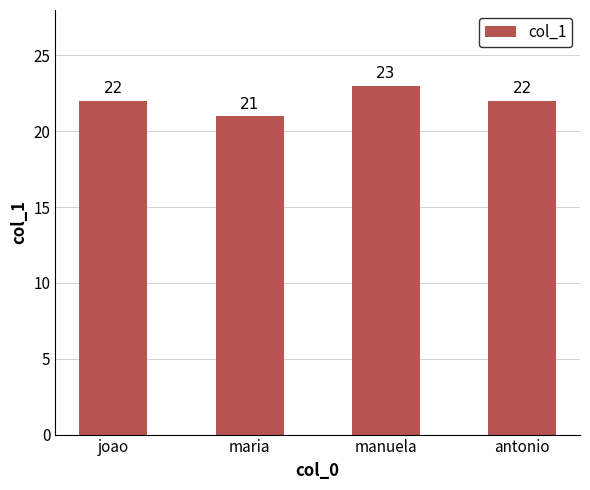

What is the sum of the values at joao and manuela?

45